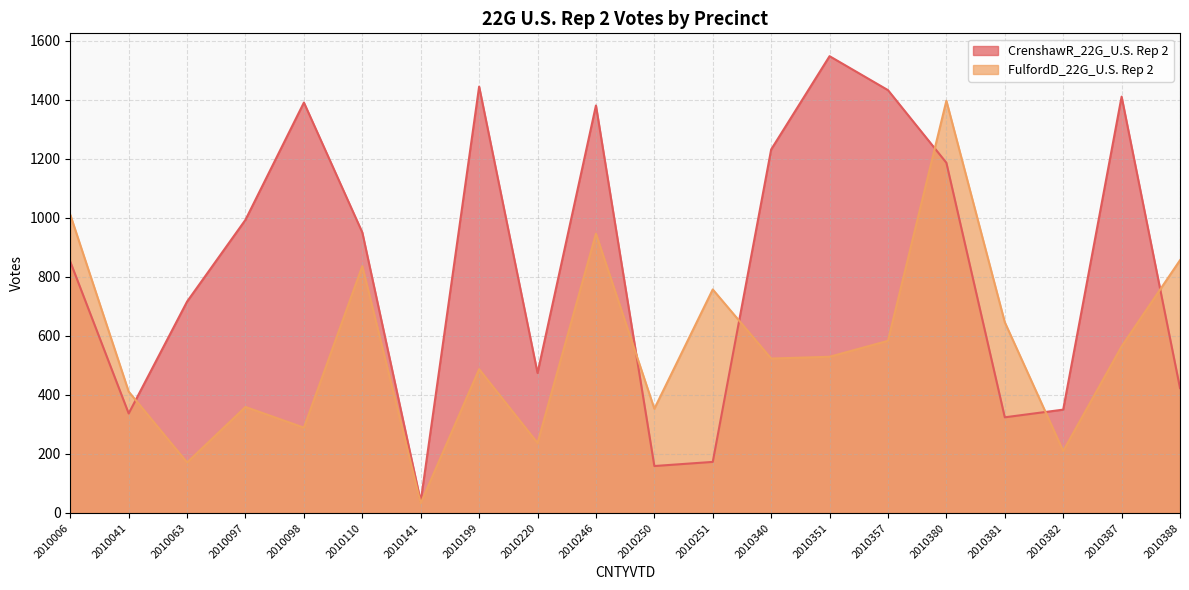

What is the spread (max minus min) of values at 2010351?

1018